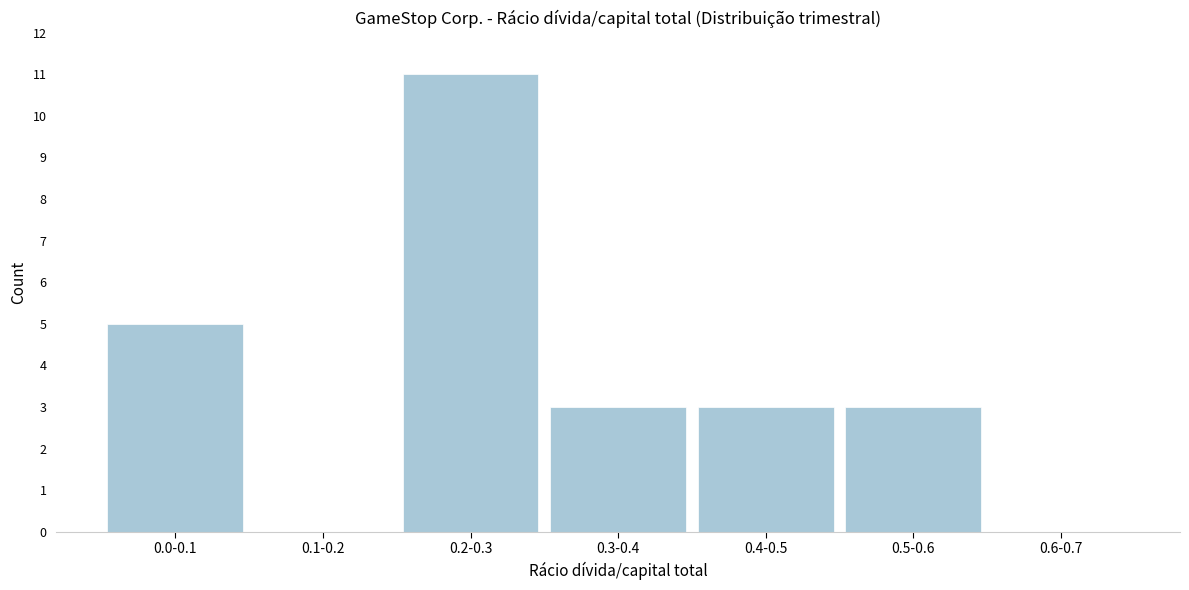

Reading left to right, transcribe all the data shown in this chart.

0.0-0.1=5	0.1-0.2=0	0.2-0.3=11	0.3-0.4=3	0.4-0.5=3	0.5-0.6=3	0.6-0.7=0